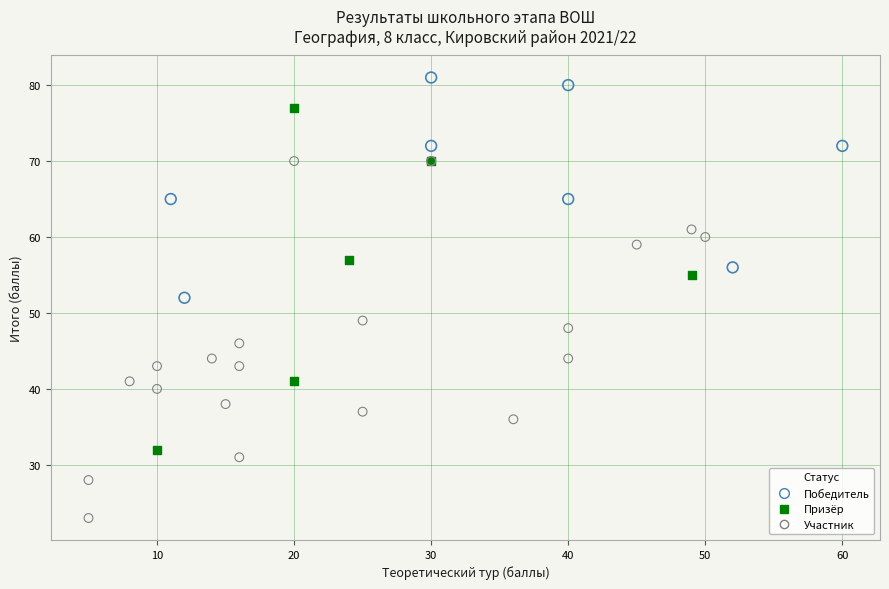

Which series contains the lowest Y value?

Участник